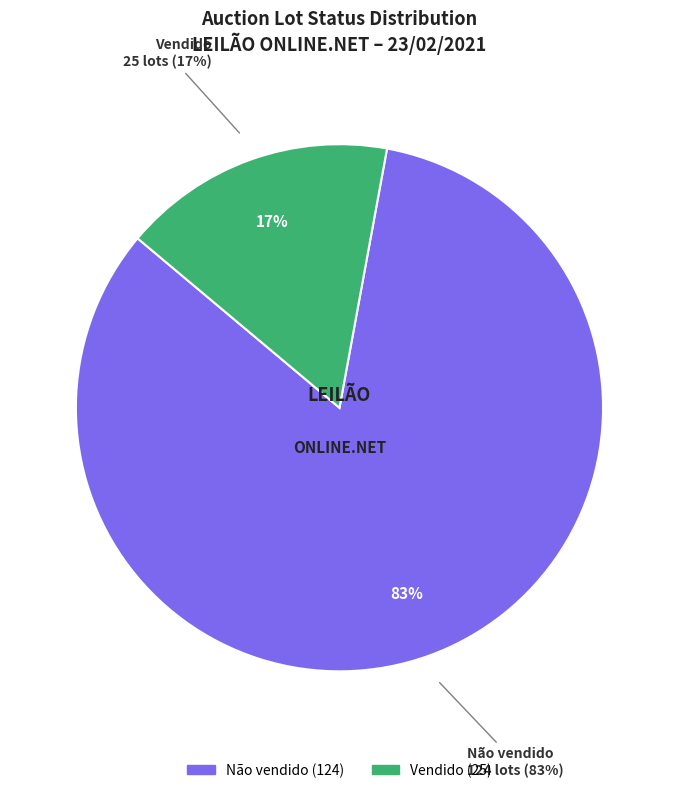

What is the majority slice?

Não vendido